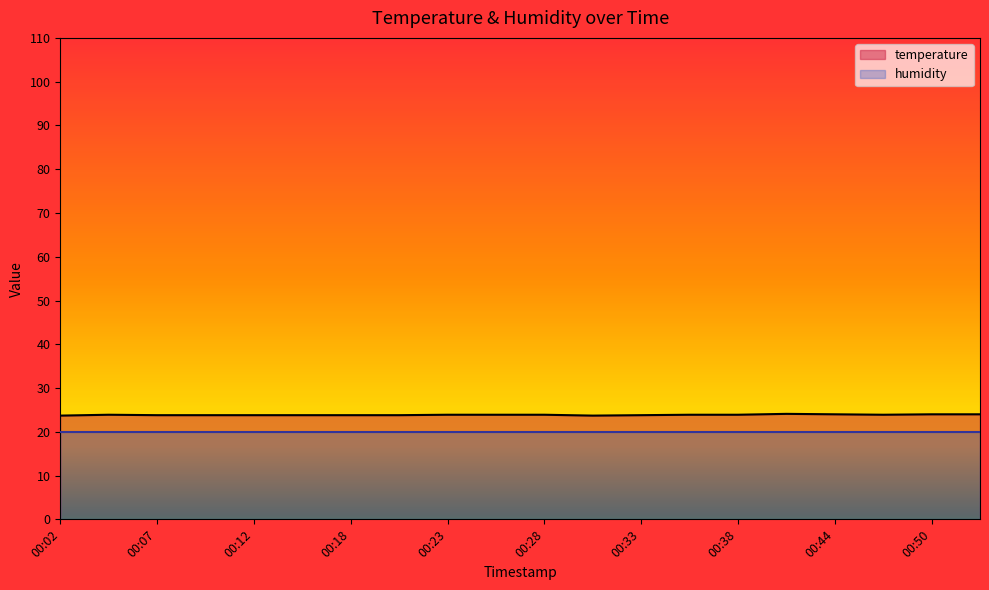

Rank the categories by value from highest to lowest.

00:41, 00:44, 00:50, 00:52, 00:05, 00:23, 00:25, 00:28, 00:36, 00:38, 00:47, 00:07, 00:10, 00:12, 00:15, 00:18, 00:20, 00:33, 00:02, 00:31